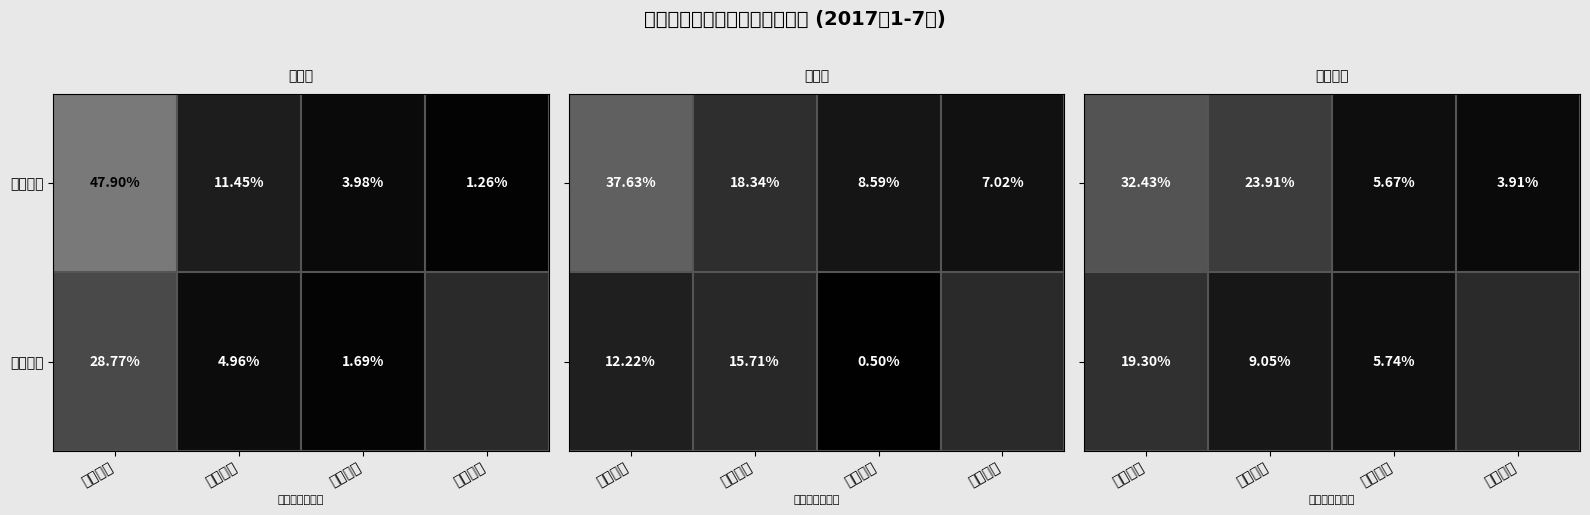

At which label does 中国人寿 reach its minimum?

平安人寿